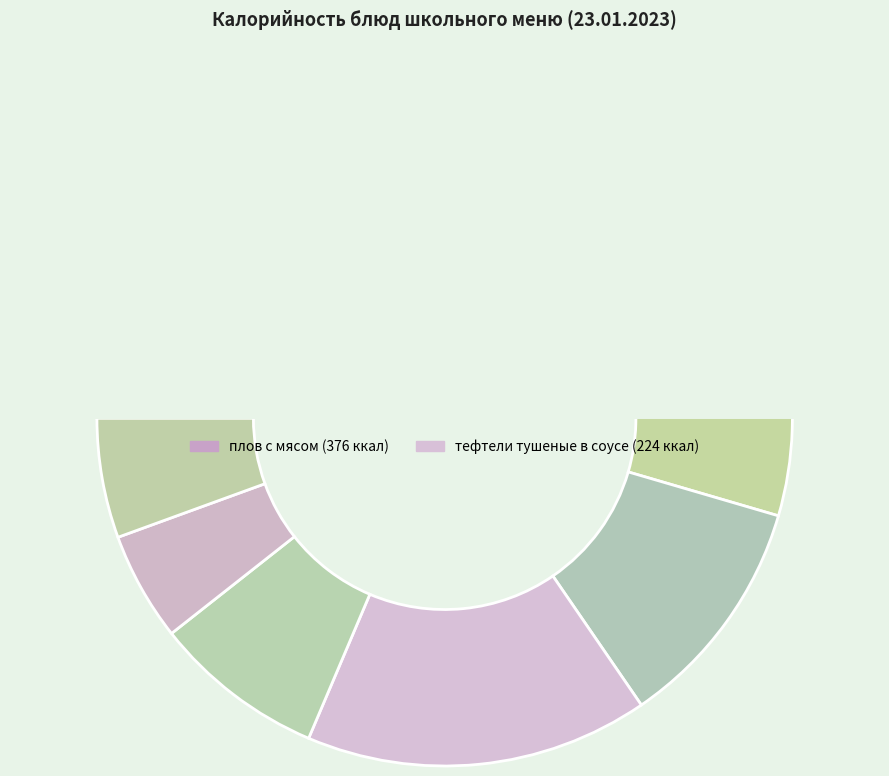

What is the largest slice in the pie chart?

плов с мясом